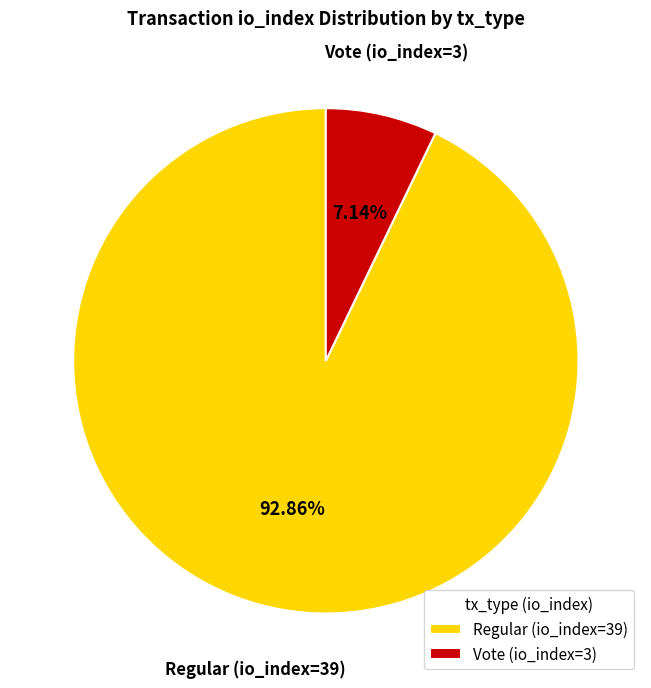

Count the number of slices in the pie.

2